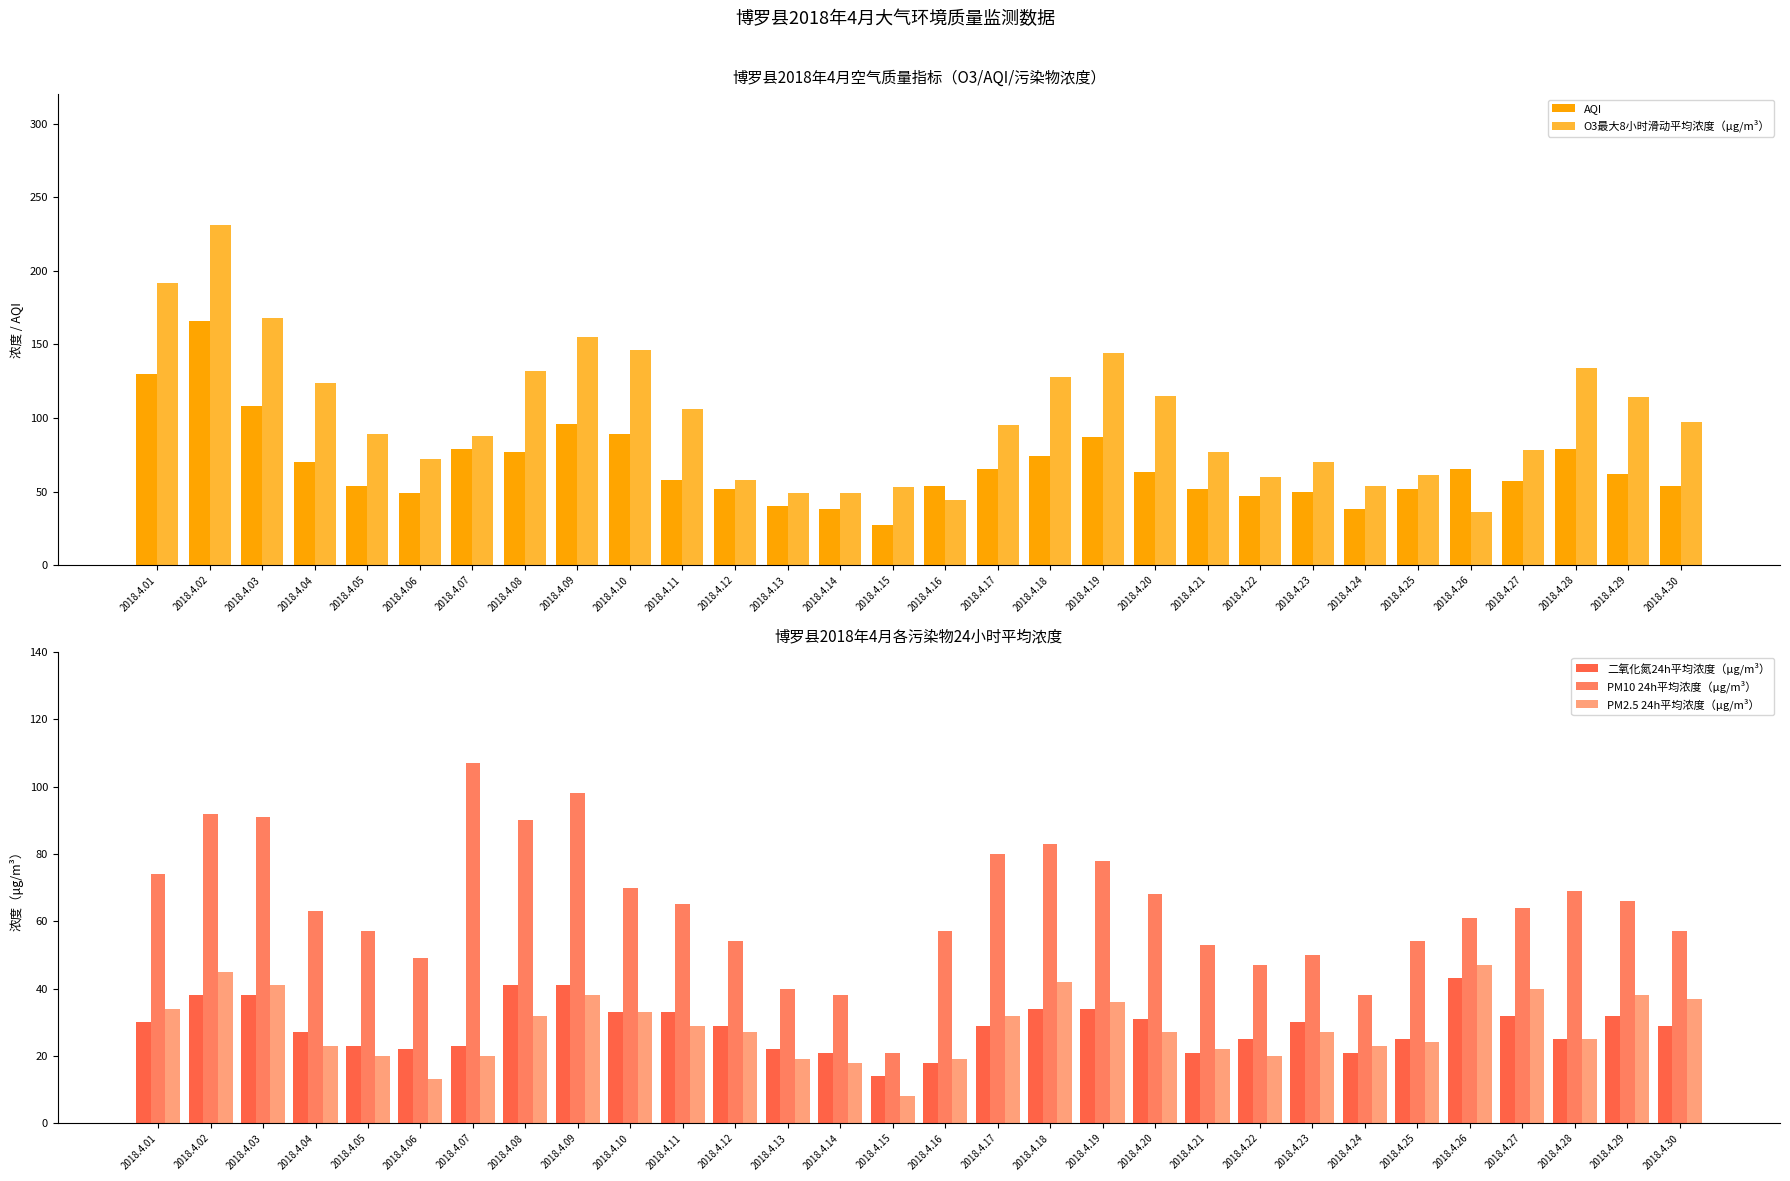

Reading right to left, transcribe all the data shown in this chart.

AQI: 54	62	79	57	65	52	38	50	47	52	63	87	74	65	54	27	38	40	52	58	89	96	77	79	49	54	70	108	166	130
O3最大8小时滑动平均浓度（μg/m³）: 97	114	134	78	36	61	54	70	60	77	115	144	128	95	44	53	49	49	58	106	146	155	132	88	72	89	124	168	231	192
二氧化氮24h平均浓度（μg/m³）: 29	32	25	32	43	25	21	30	25	21	31	34	34	29	18	14	21	22	29	33	33	41	41	23	22	23	27	38	38	30
PM10 24h平均浓度（μg/m³）: 57	66	69	64	61	54	38	50	47	53	68	78	83	80	57	21	38	40	54	65	70	98	90	107	49	57	63	91	92	74
PM2.5 24h平均浓度（μg/m³）: 37	38	25	40	47	24	23	27	20	22	27	36	42	32	19	8	18	19	27	29	33	38	32	20	13	20	23	41	45	34